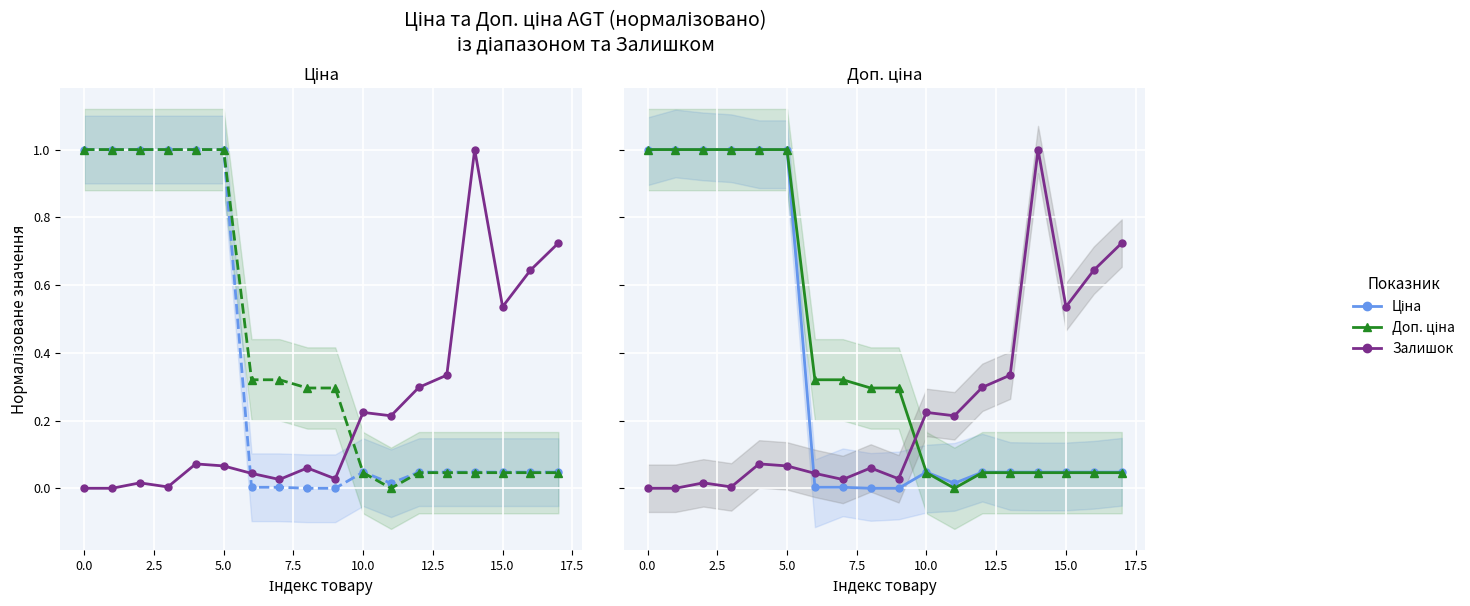

What is the difference between the maximum and second lowest values in the Доп. ціна series?

1.0